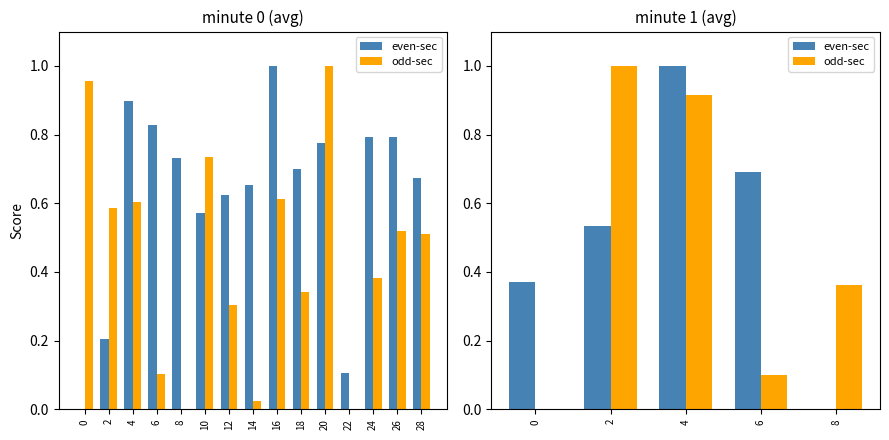

List the series in order of their peak value, highest first.

even-sec, odd-sec